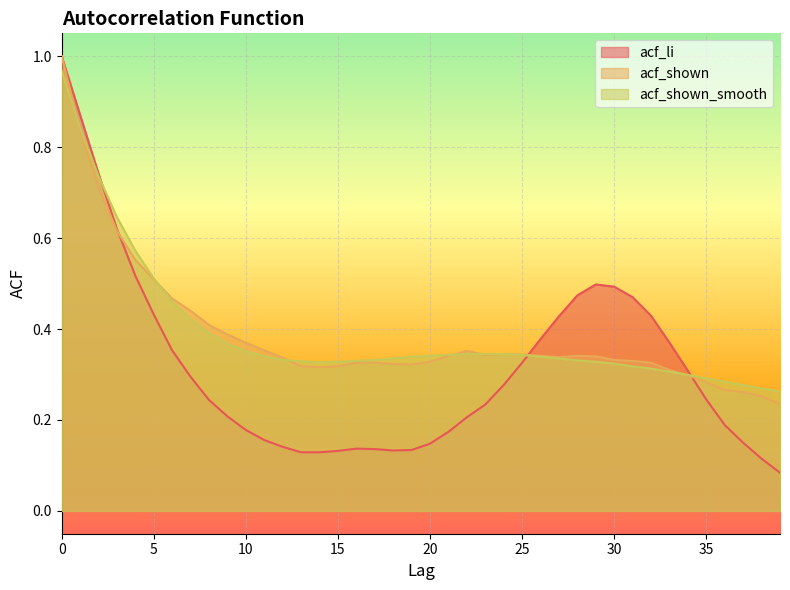

Is it true that acf_shown_smooth equals 0.7 at 7?

False